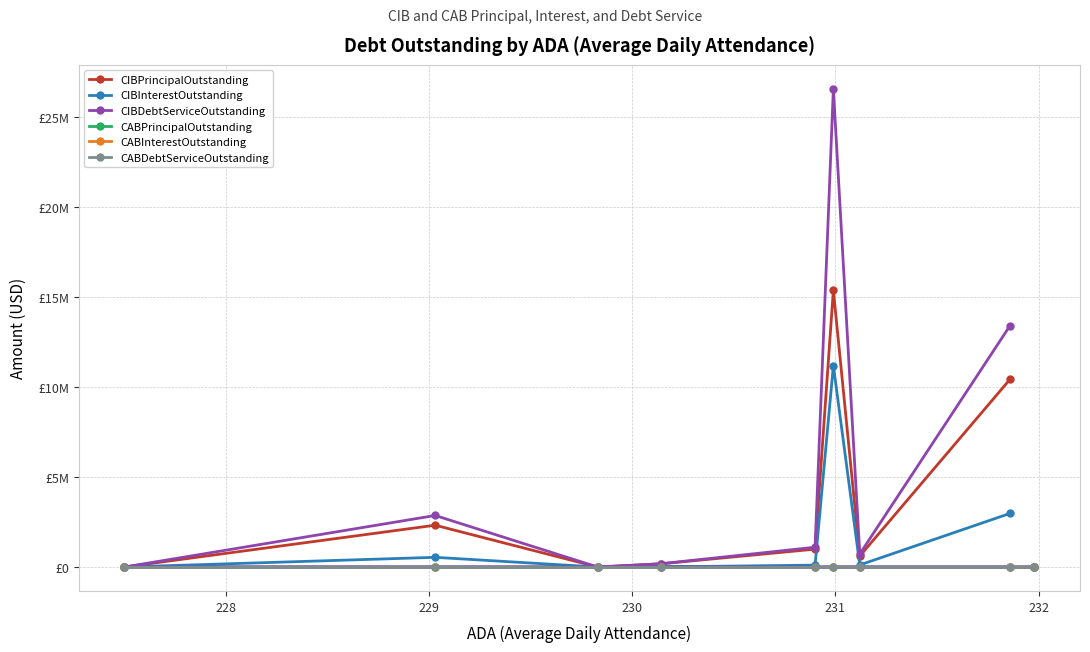

Rank the series by their maximum value, from highest to lowest.

CIBDebtServiceOutstanding, CIBPrincipalOutstanding, CIBInterestOutstanding, CABPrincipalOutstanding, CABInterestOutstanding, CABDebtServiceOutstanding